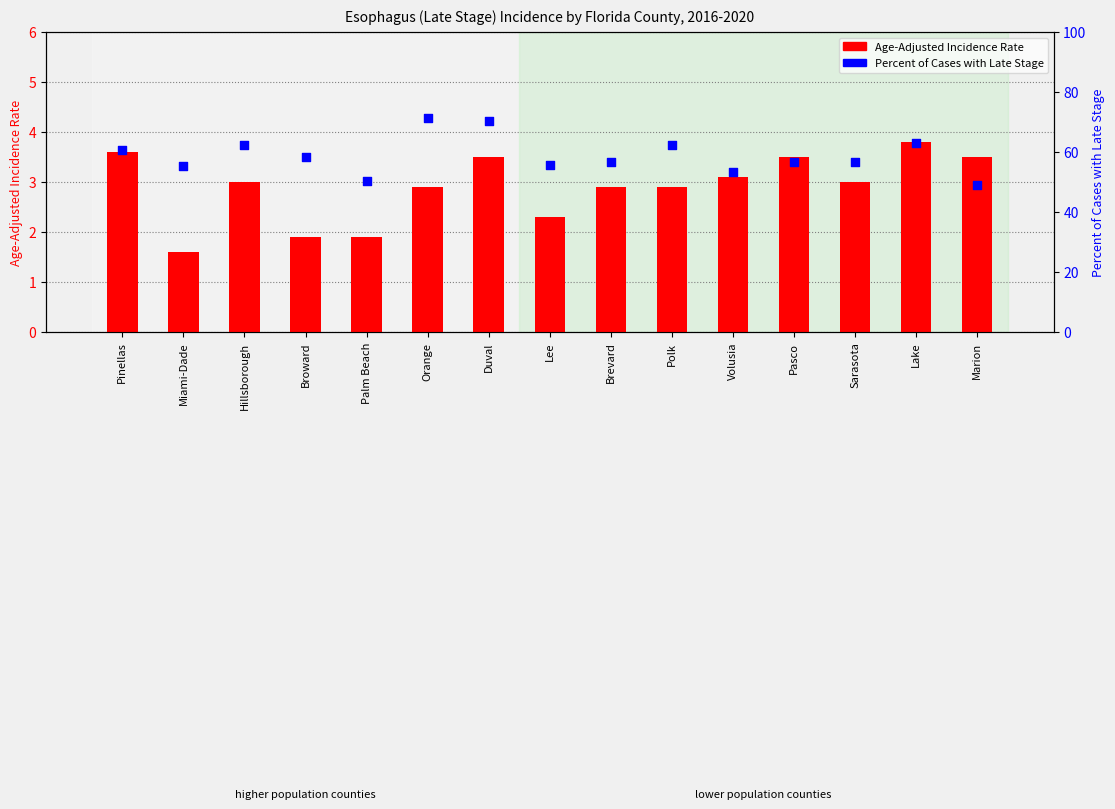

At how many categories does at least one series exceed 14?

15